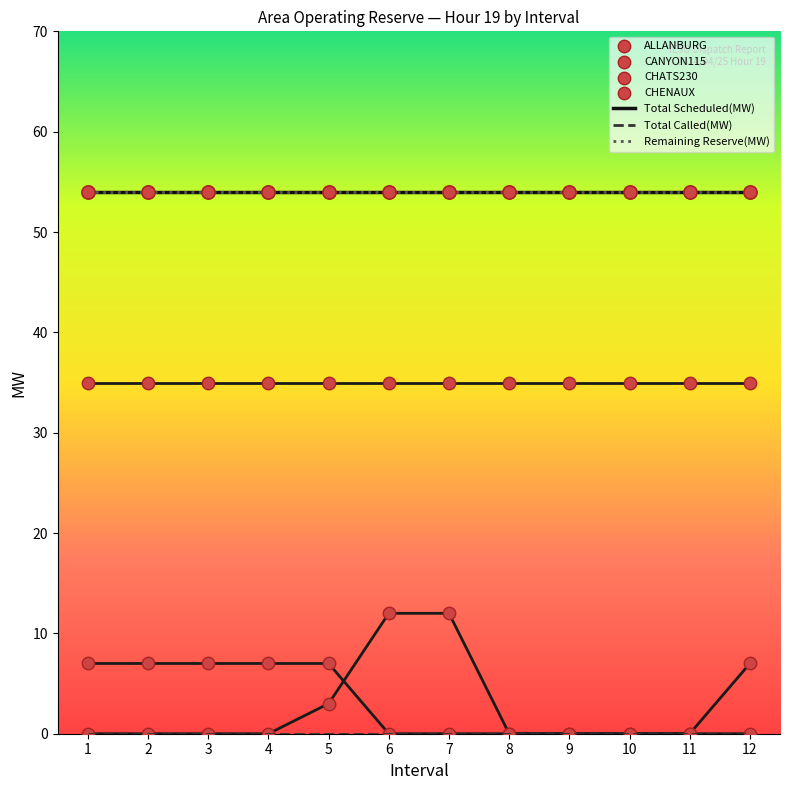

What is the total value across all series at 12?

108